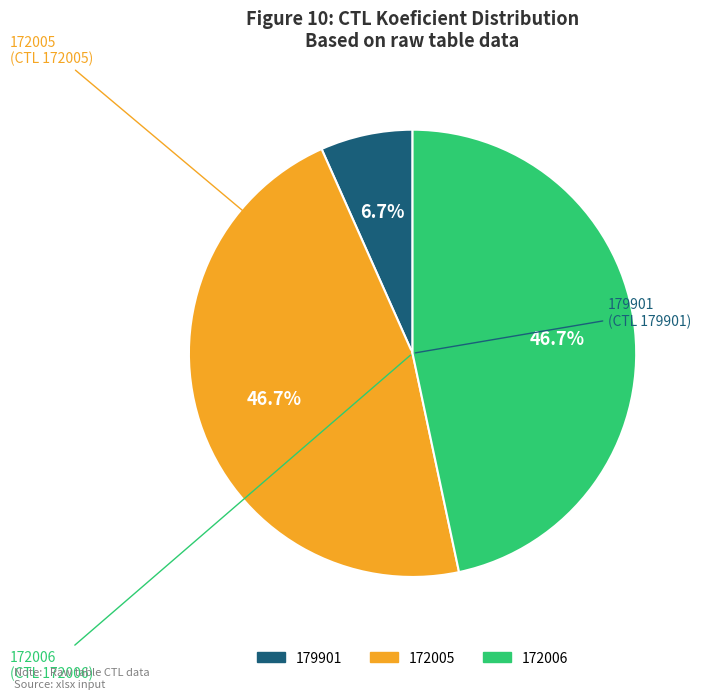

What percentage is the 172006 slice, to the nearest percent?

47%